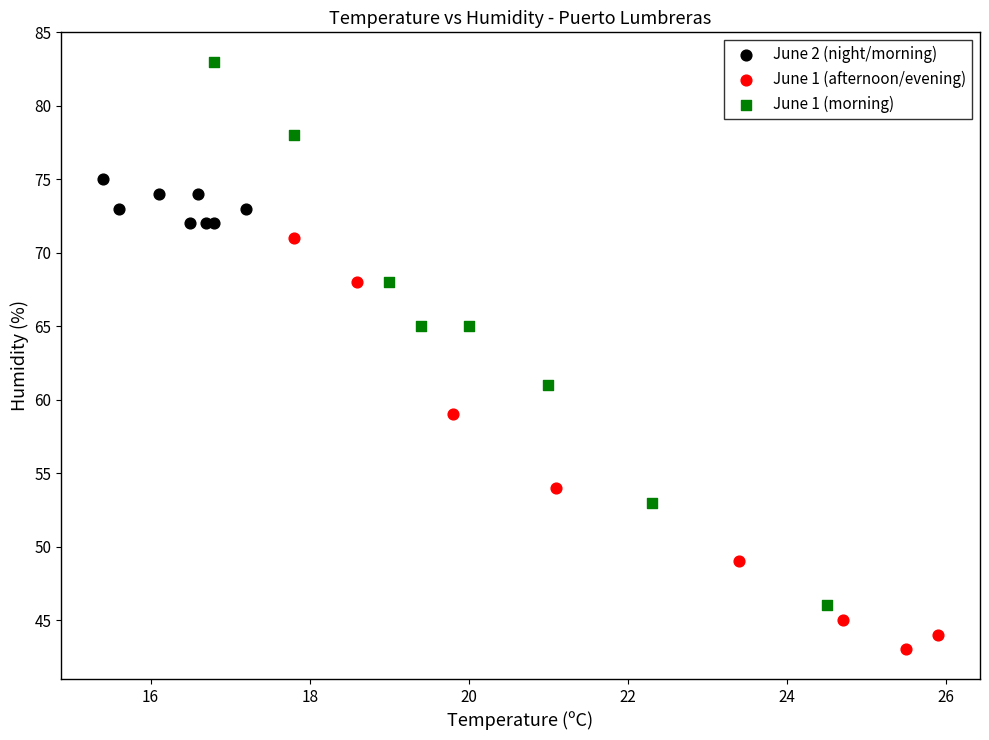

What are all the series names shown in the legend?

June 2 (night/morning), June 1 (afternoon/evening), June 1 (morning)